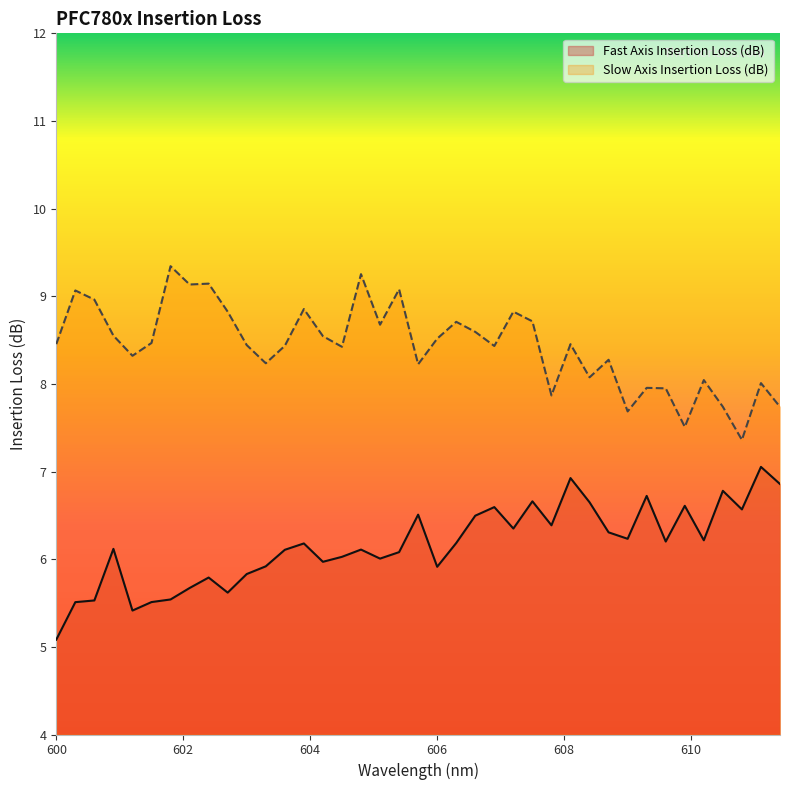

Which has a higher value, 608.399999999999 or 607.499999999999?

607.499999999999